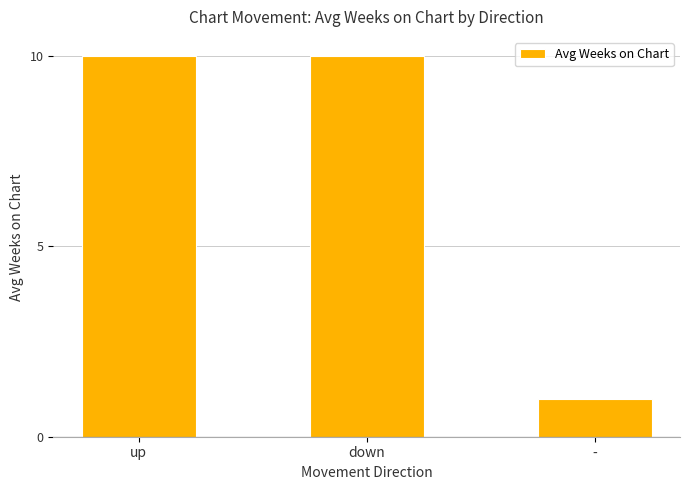

What is the sum of all values?

21